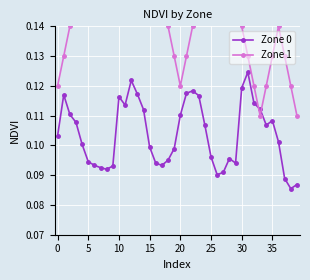

What is the total value across all series at 36?

0.2